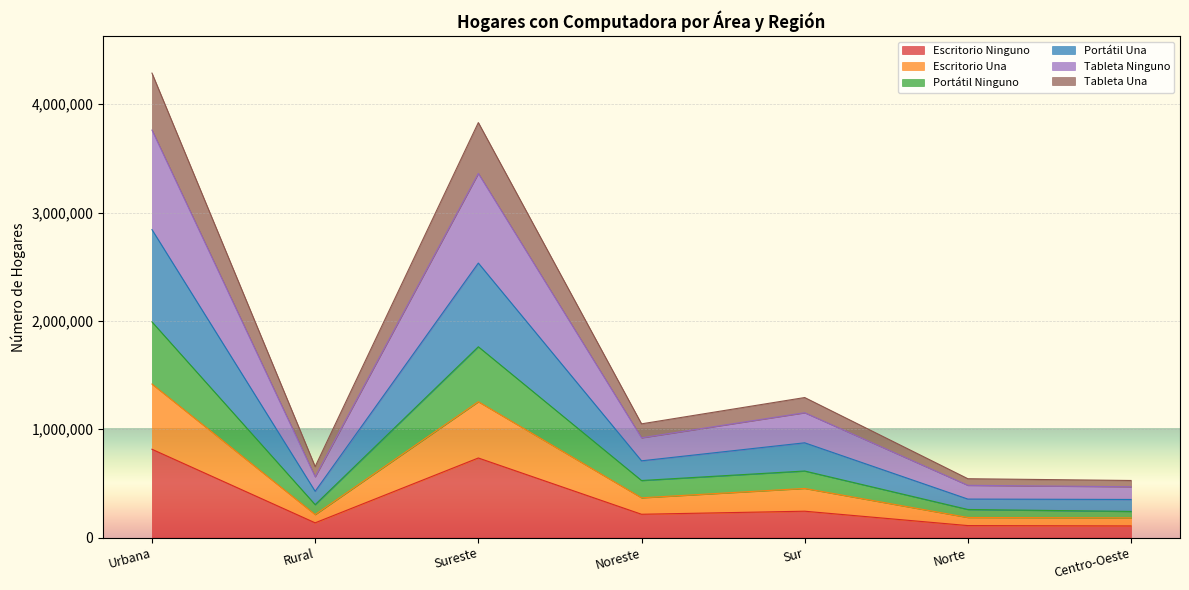

What is the total value across all series at Sur?

1292881